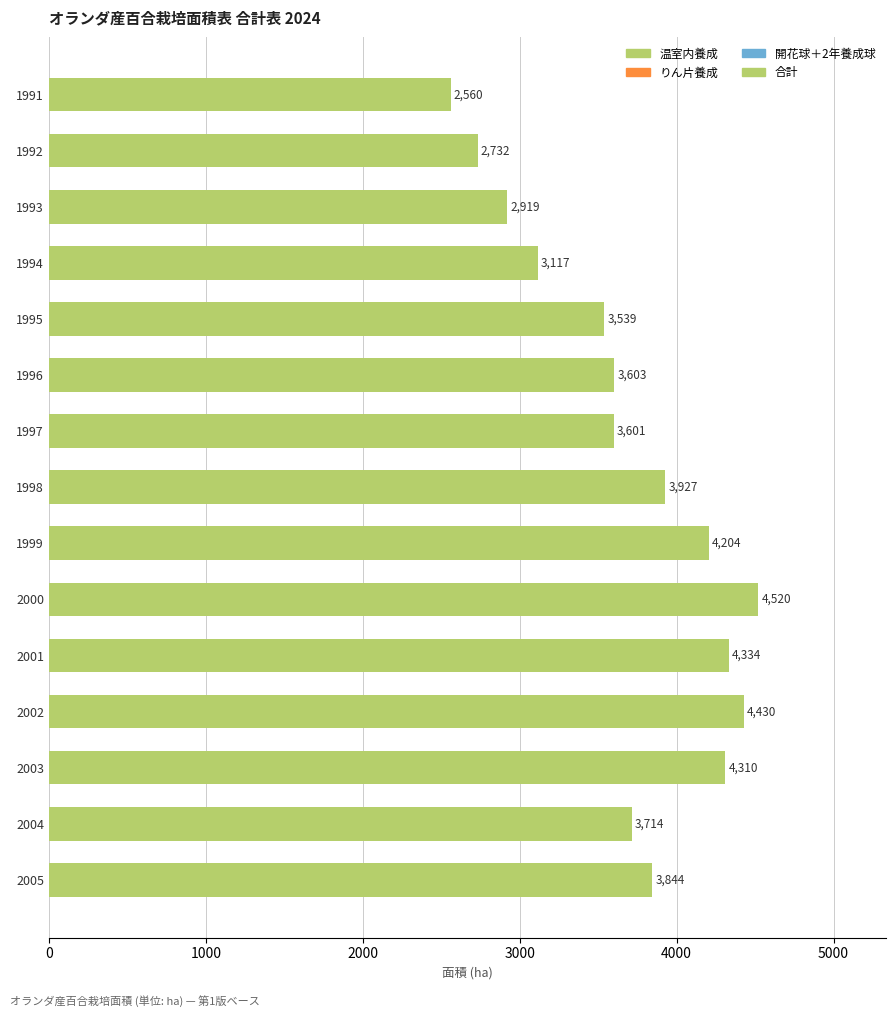

How many values are below 3714?

7